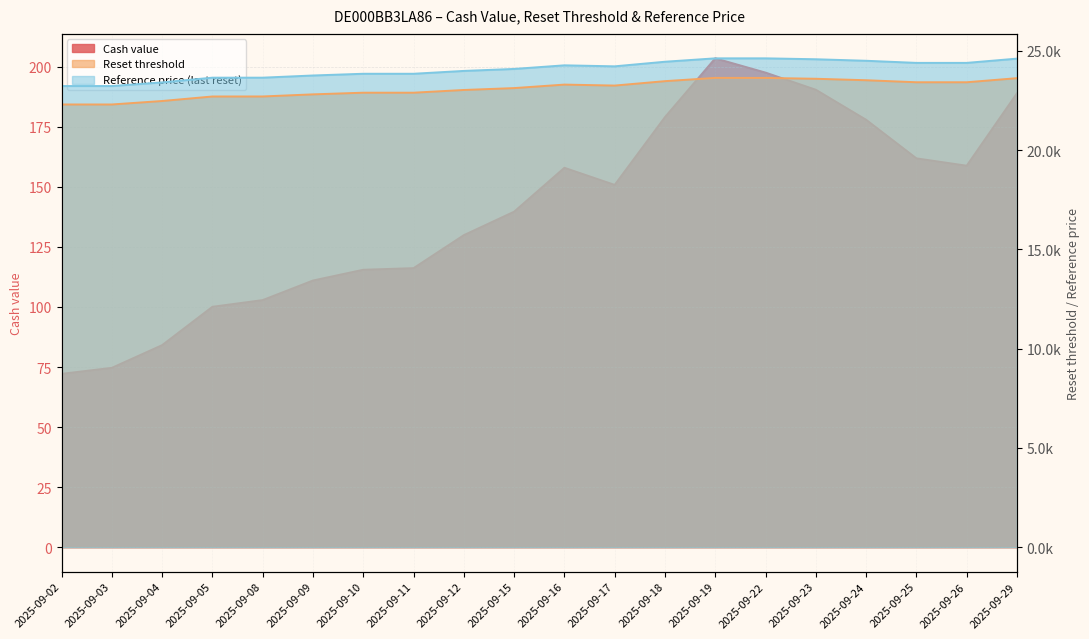

Rank the series at 2025-09-12 from lowest to highest value.

Cash value, Reset threshold, Reference price (last reset)